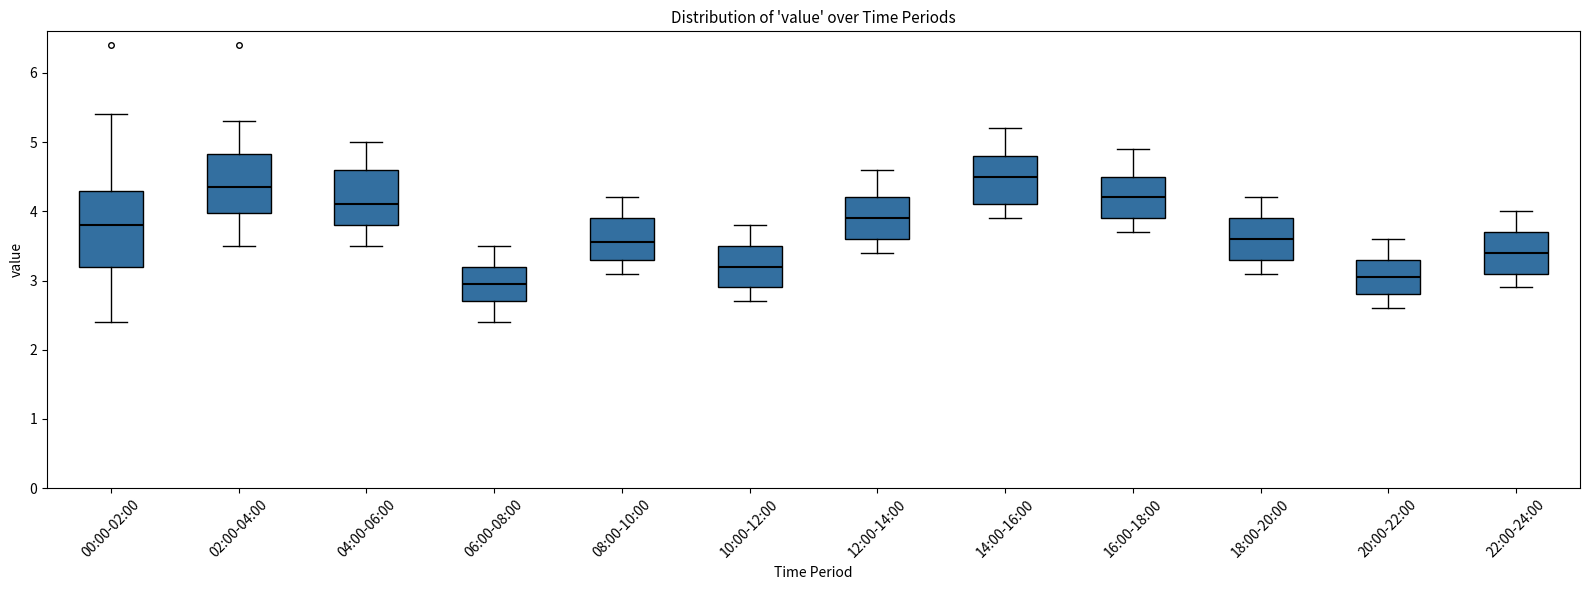

Which box's median line is the highest?

14:00-16:00